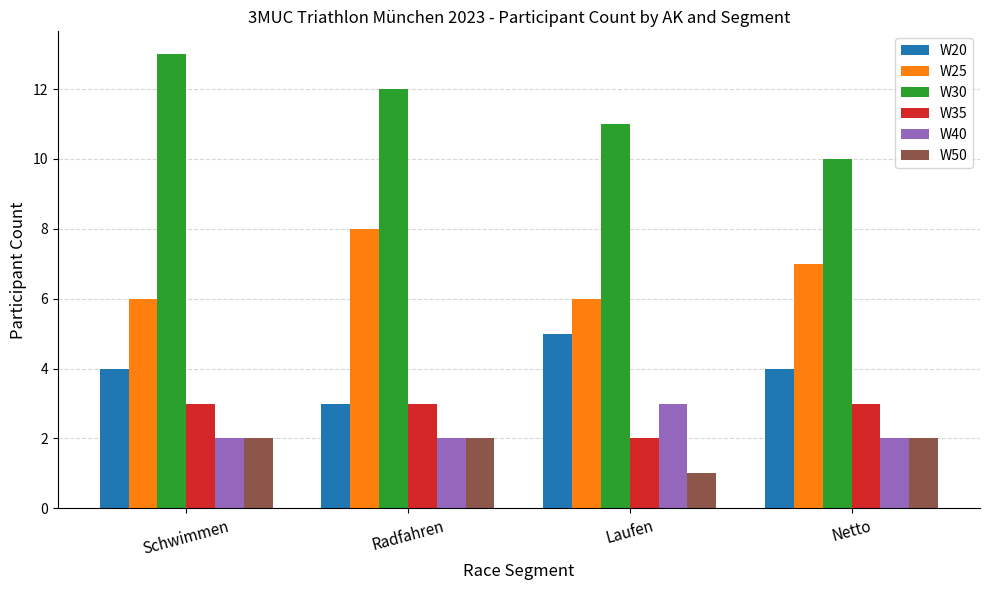

The W25 series shows 10 at Netto. True or false?

False